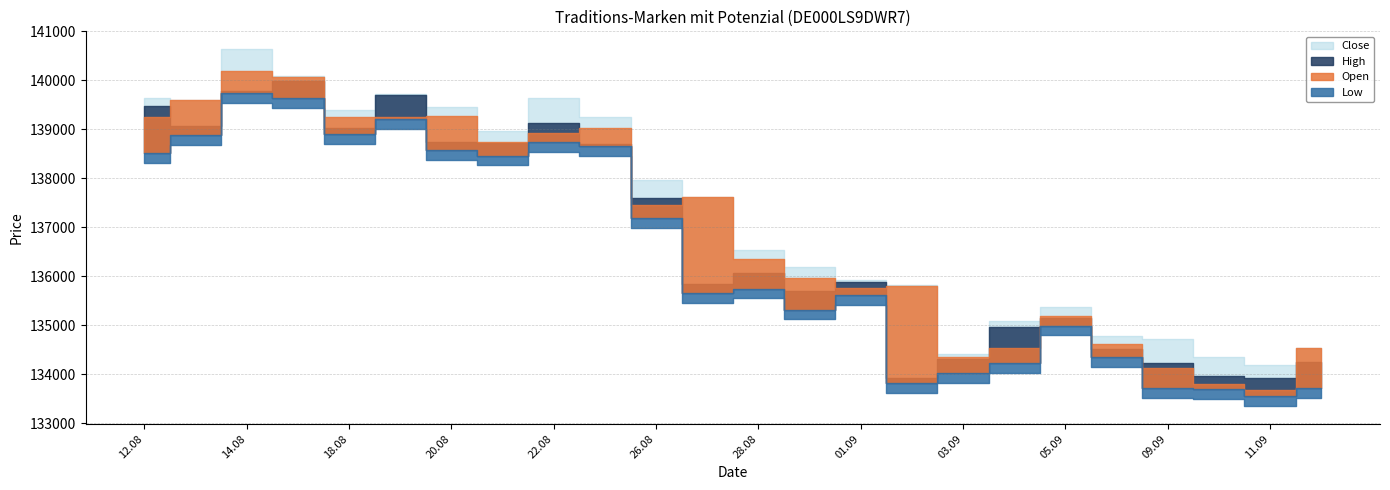

Is it true that Close equals 135895 at 01.09.2025?

True